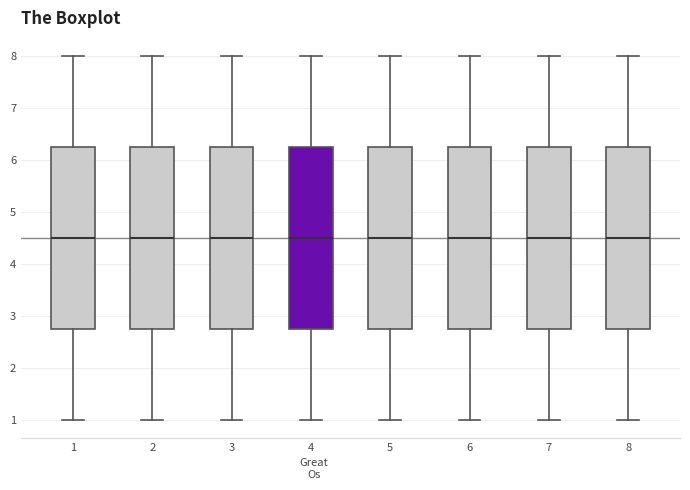

Reading left to right, transcribe this box plot: for each box, give where its median line is, the range the box spans, and where its two whiskers end, as read against the y-axis. The values are not printed on the chart, so give them approximately, as read against the axis.

1: median 4.5, box 2.8 to 6.3, whiskers 1.0 to 8.0
2: median 4.5, box 2.8 to 6.3, whiskers 1.0 to 8.0
3: median 4.5, box 2.8 to 6.3, whiskers 1.0 to 8.0
4: median 4.5, box 2.8 to 6.3, whiskers 1.0 to 8.0
5: median 4.5, box 2.8 to 6.3, whiskers 1.0 to 8.0
6: median 4.5, box 2.8 to 6.3, whiskers 1.0 to 8.0
7: median 4.5, box 2.8 to 6.3, whiskers 1.0 to 8.0
8: median 4.5, box 2.8 to 6.3, whiskers 1.0 to 8.0